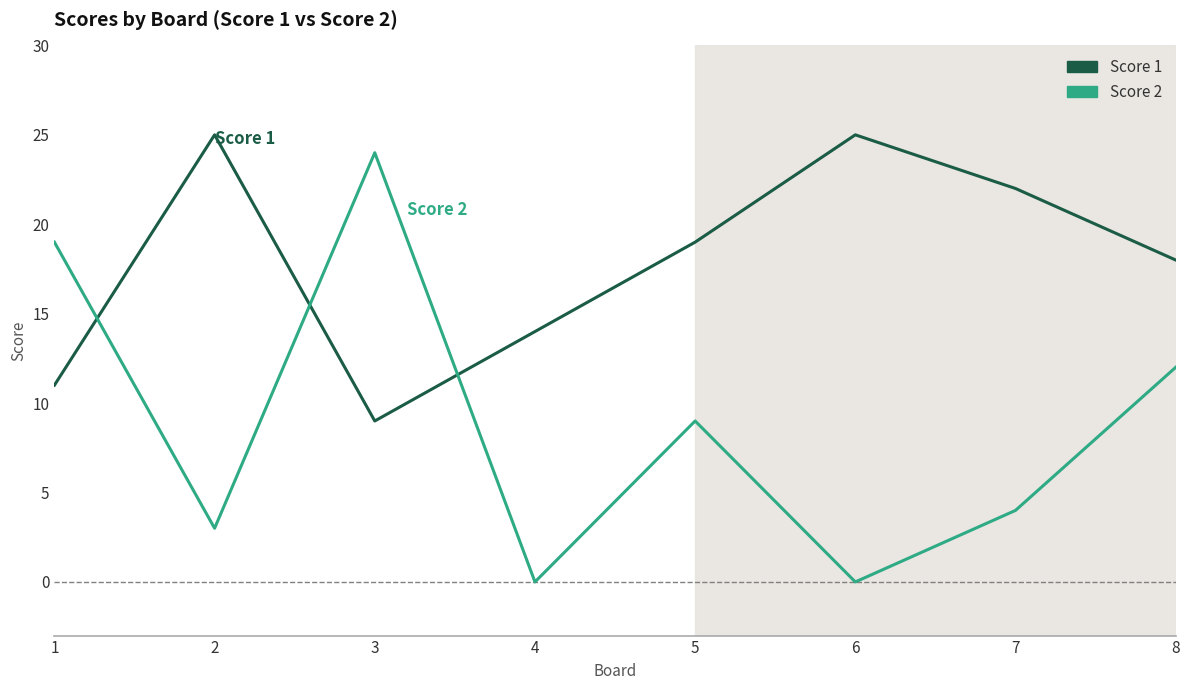

At which label does Score 1 first exceed 19?

2